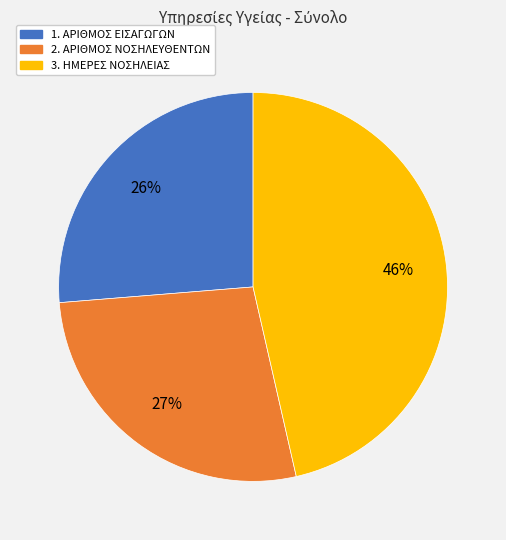

Count the number of slices in the pie.

3